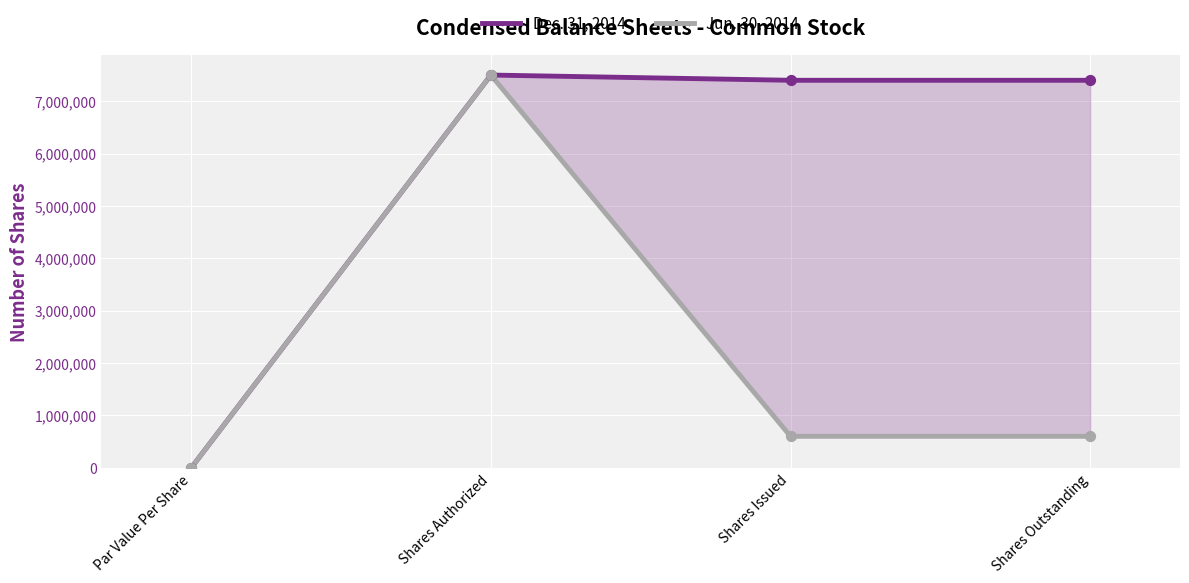

What are all the series names shown in the legend?

Dec. 31, 2014, Jun. 30, 2014